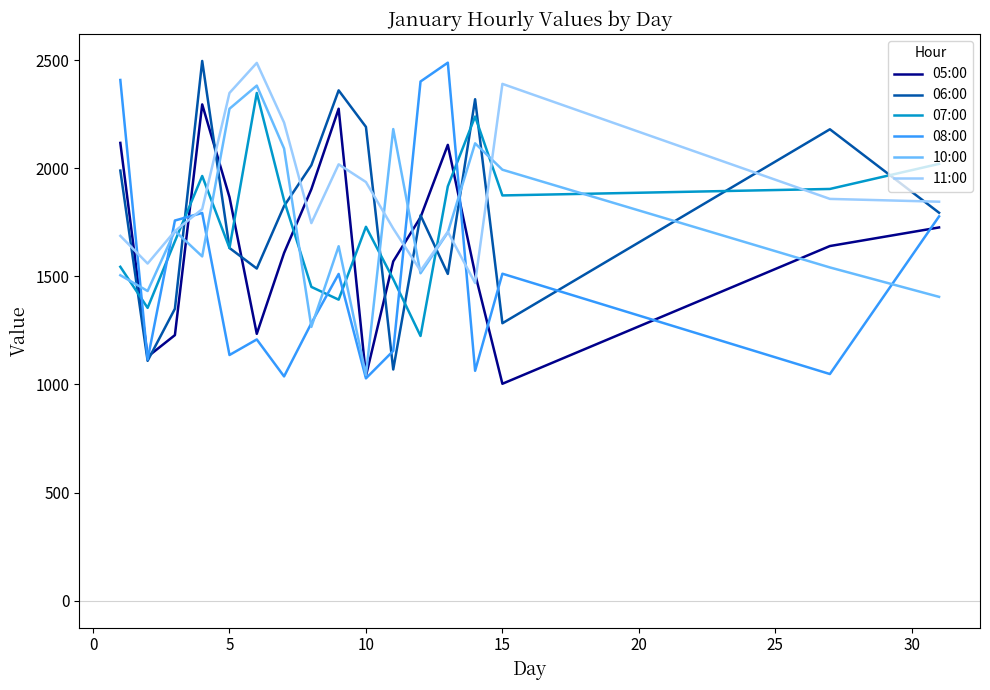

What is the greatest value displayed?

2496